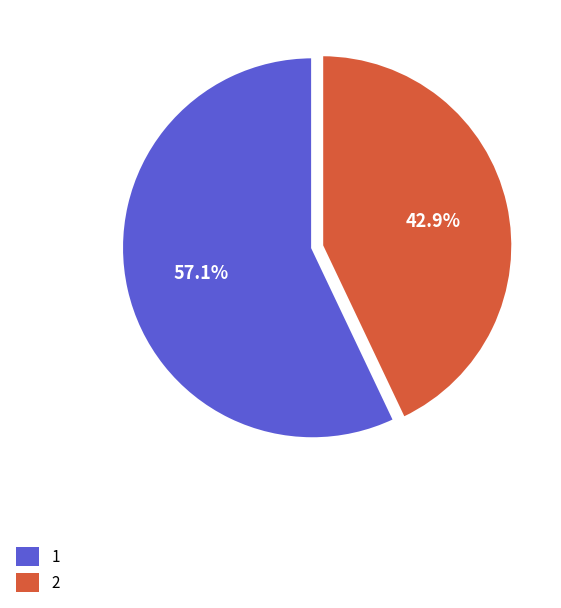

Count the number of slices in the pie.

2